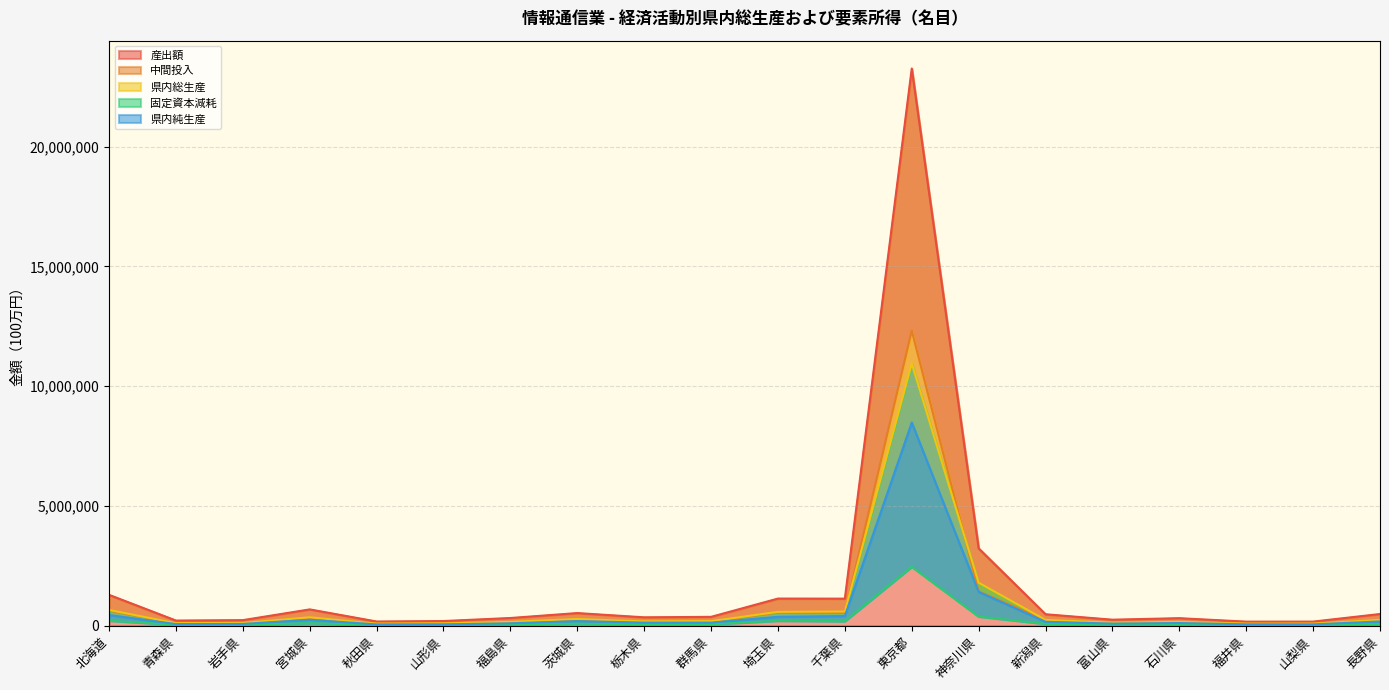

At which label does 県内総生産 first exceed 192494?

北海道